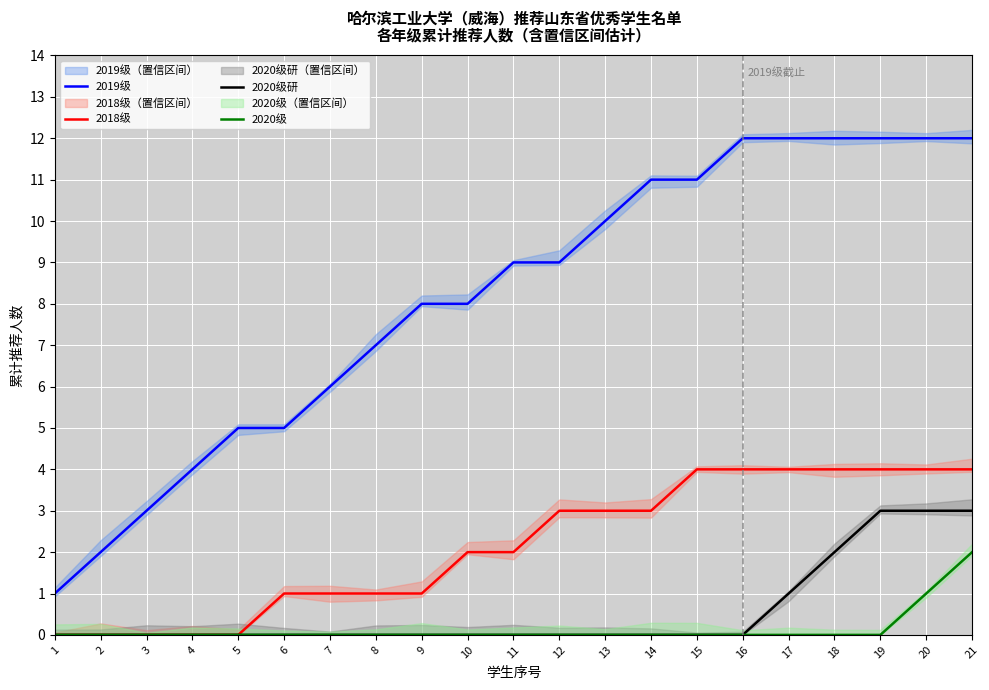

At which category is the sum across all series the highest?

21